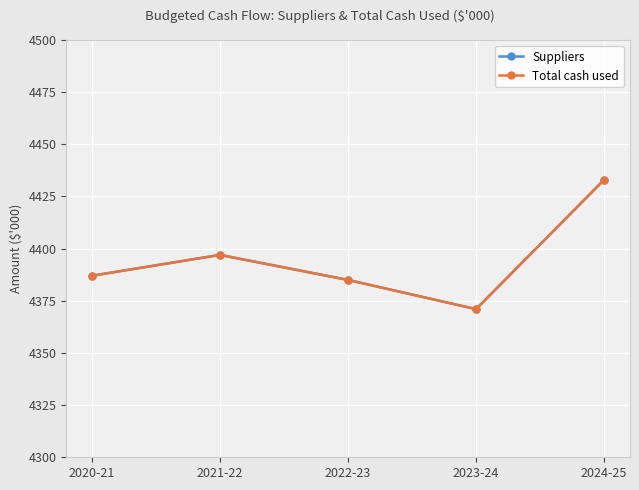

Which series has the largest total across all categories?

Suppliers